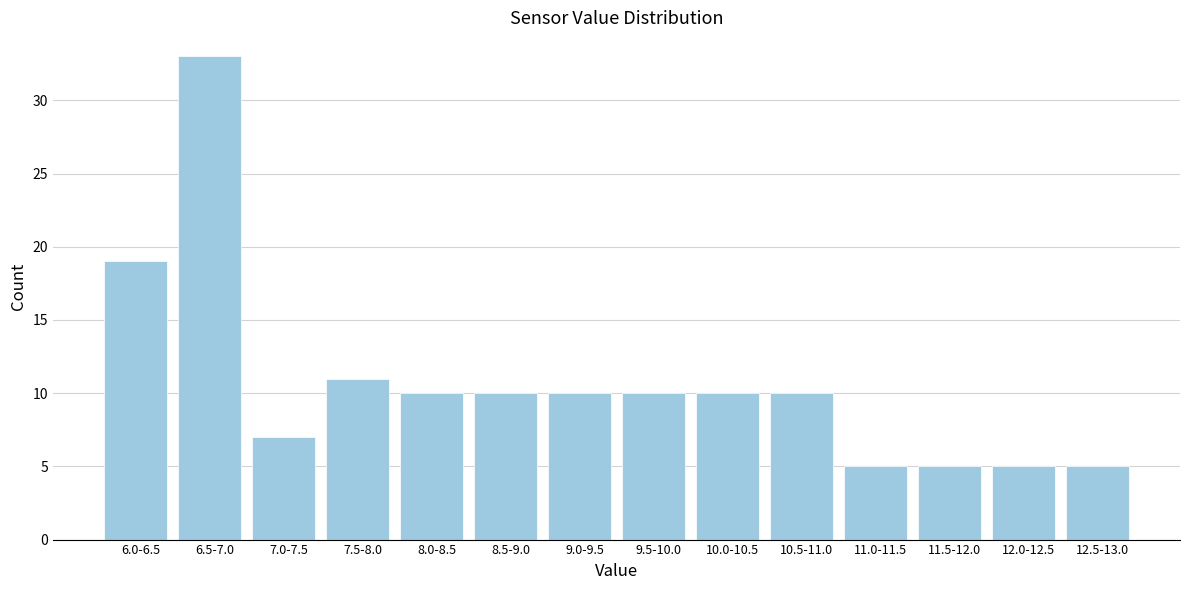

Reading left to right, transcribe all the data shown in this chart.

6.0-6.5=19	6.5-7.0=33	7.0-7.5=7	7.5-8.0=11	8.0-8.5=10	8.5-9.0=10	9.0-9.5=10	9.5-10.0=10	10.0-10.5=10	10.5-11.0=10	11.0-11.5=5	11.5-12.0=5	12.0-12.5=5	12.5-13.0=5